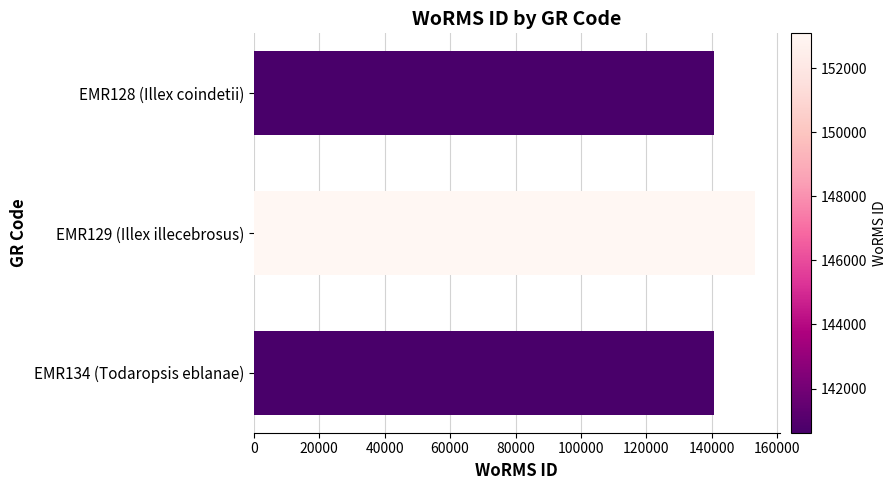

At which label is the value closest to 146854?

EMR134 (Todaropsis eblanae)